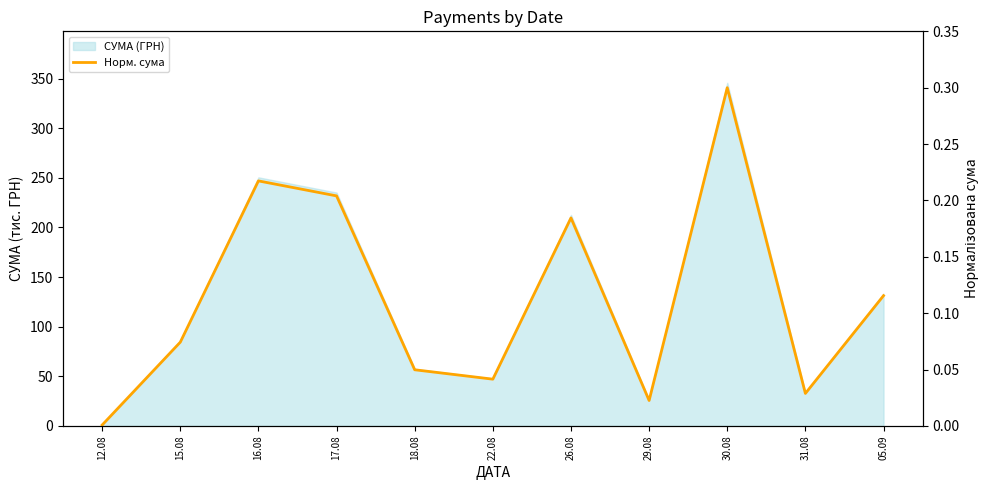

True or false: the data has more than 0 interior local peaks.

True